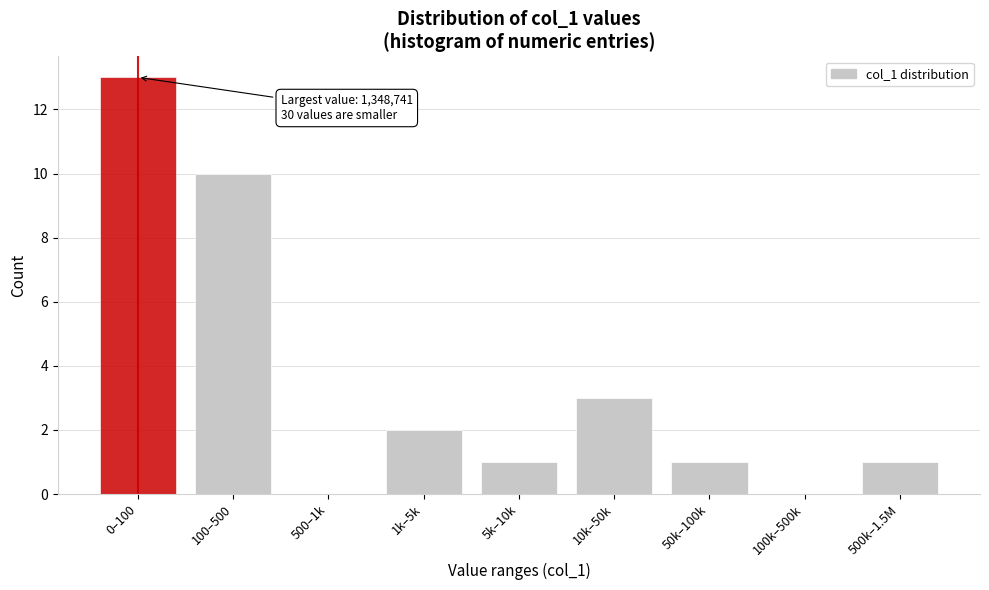

Reading left to right, list all the values displayed in this chart.

0–100=13	100–500=10	500–1k=0	1k–5k=2	5k–10k=1	10k–50k=3	50k–100k=1	100k–500k=0	500k–1.5M=1